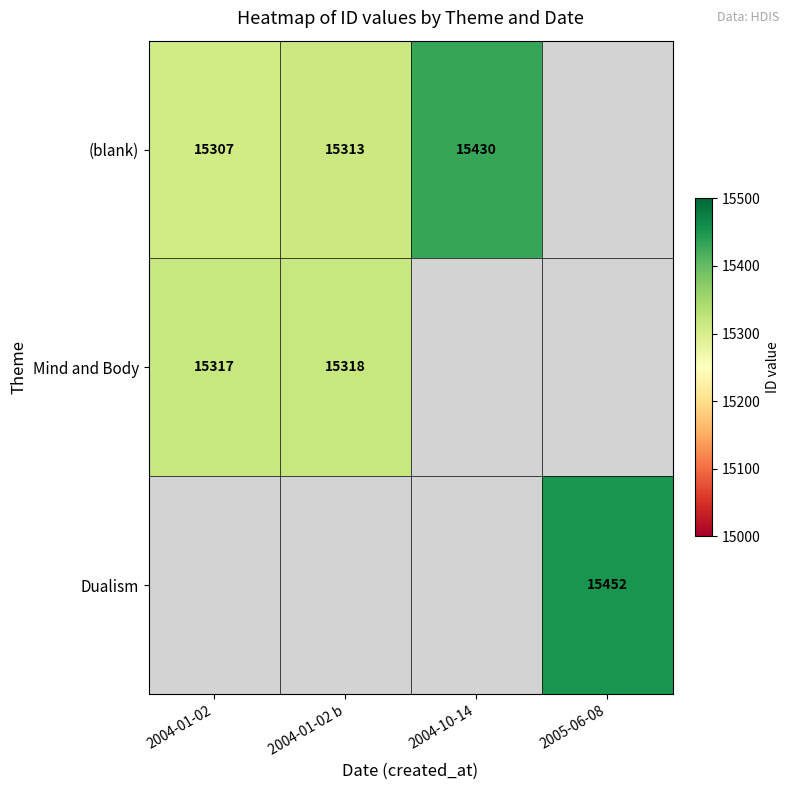

Is it true that Dualism equals 6566.4 at 2005-06-08?

False